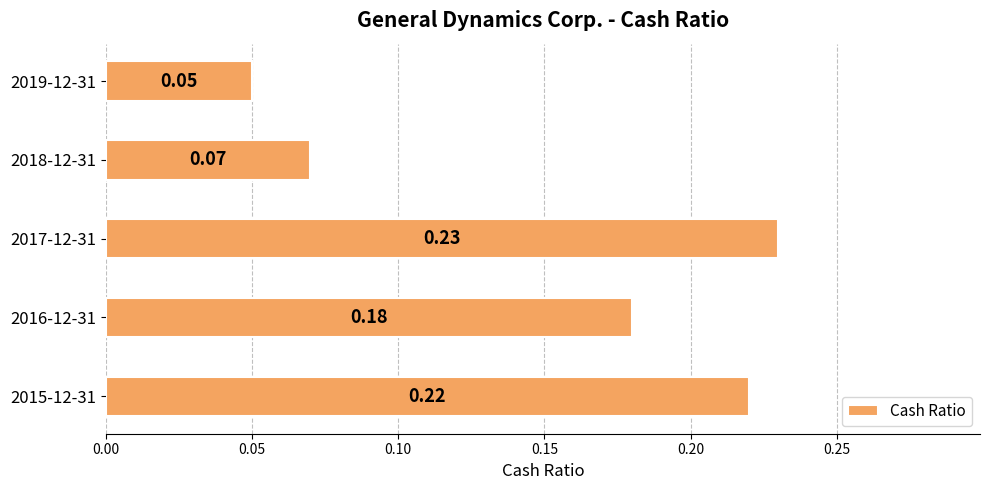

What is the sum of all values?

0.8